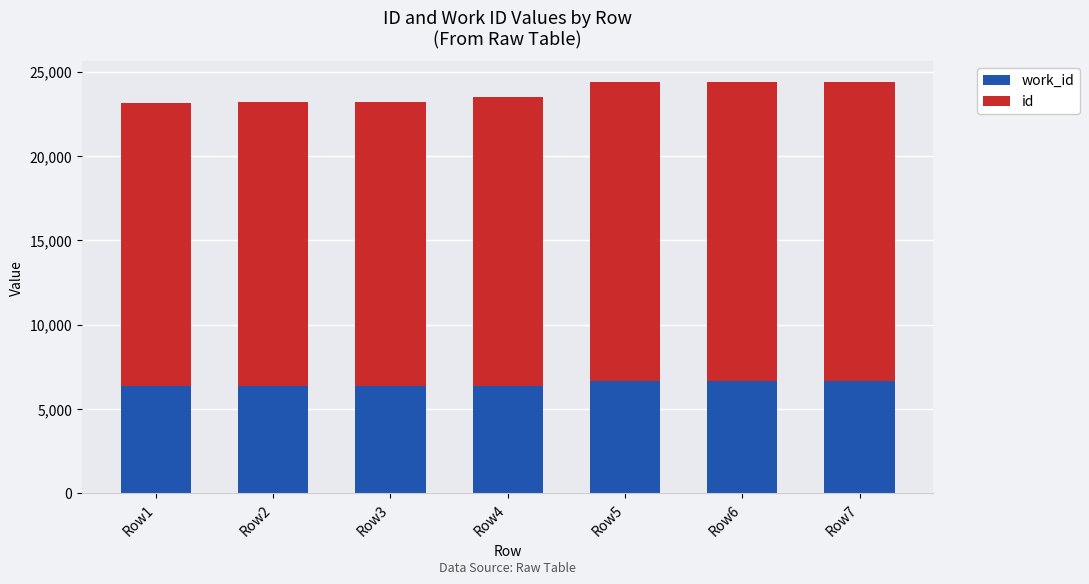

What is the total value across all series at Row4?

23493